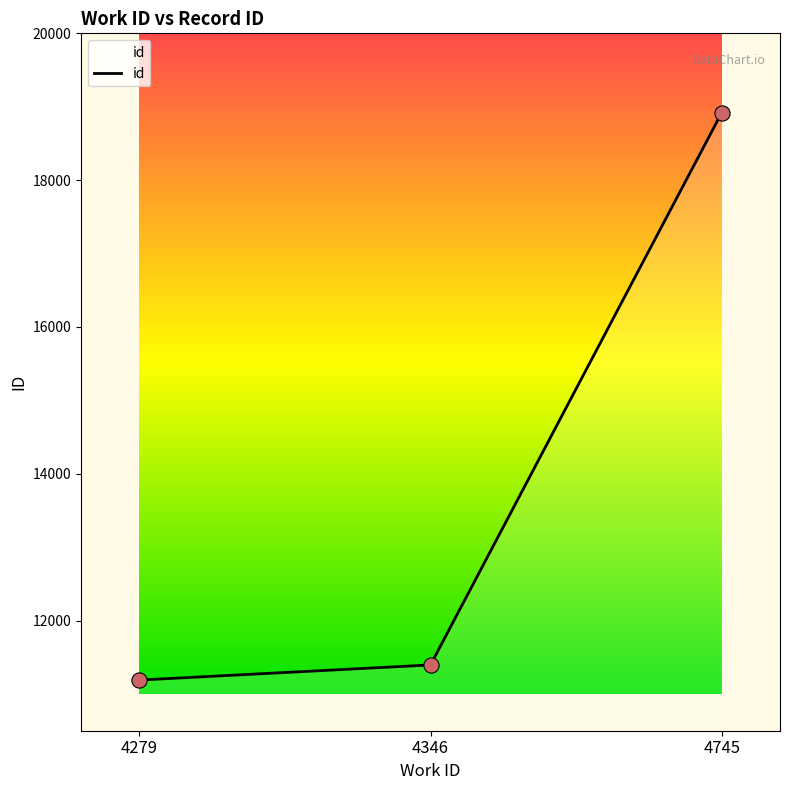

Which has a higher value, 4346 or 4279?

4346